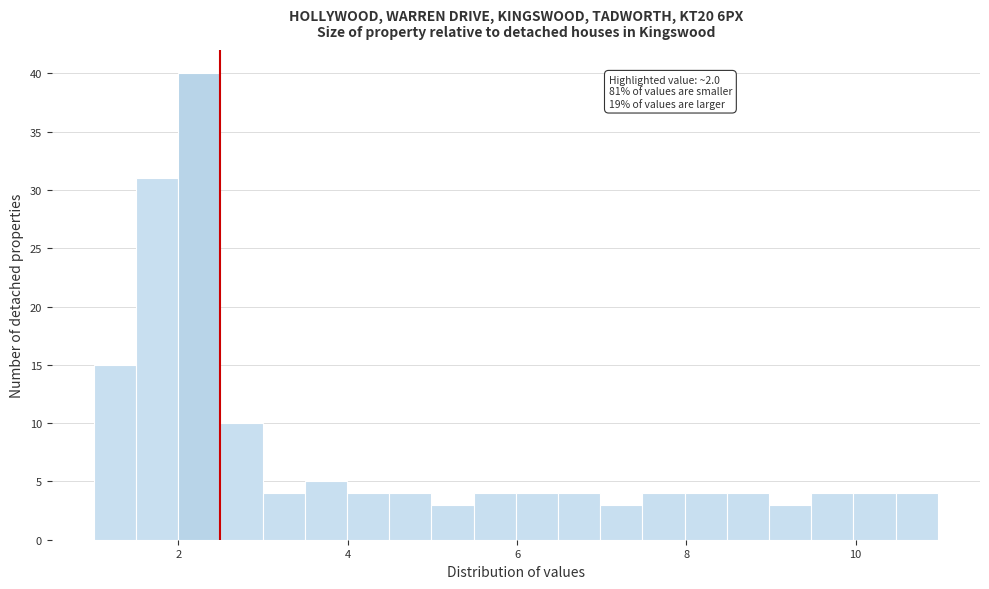

Read against the x-axis, roughly where is the centre of the tallest bar?

2.2